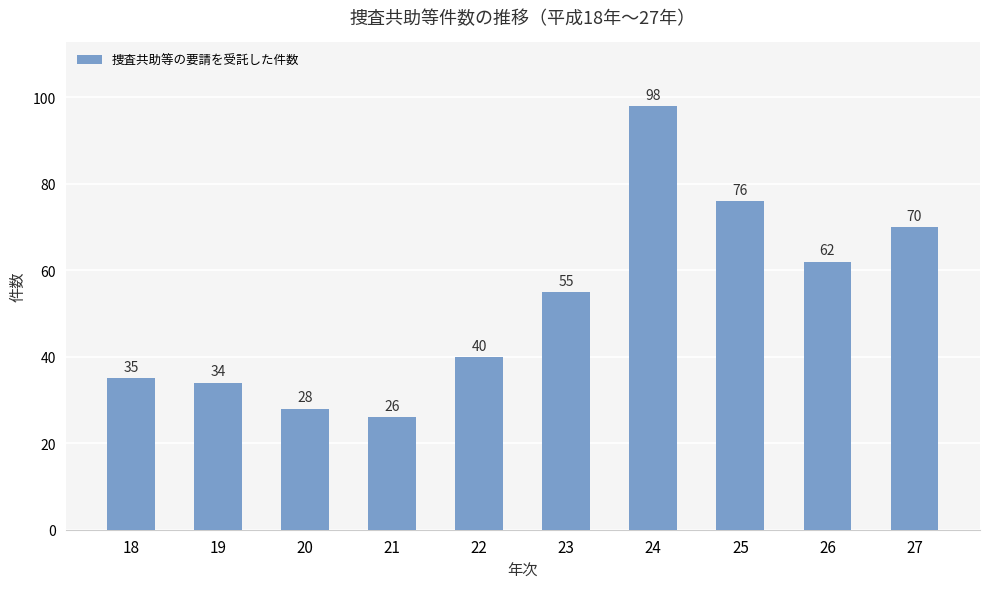

Rank the categories by value from highest to lowest.

24, 25, 27, 26, 23, 22, 18, 19, 20, 21